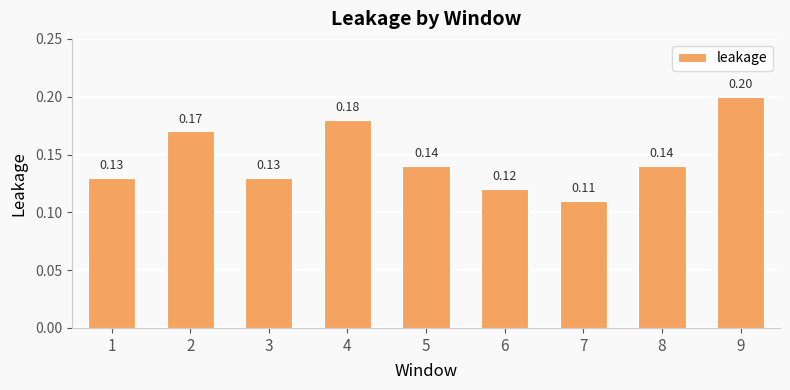

At which label is the value closest to 0?

7